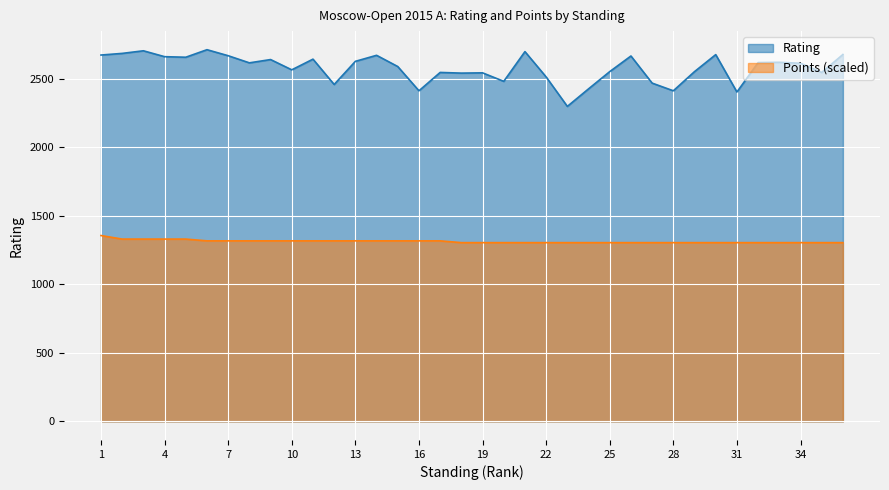

Where does the Rating series first go above 2618?

1